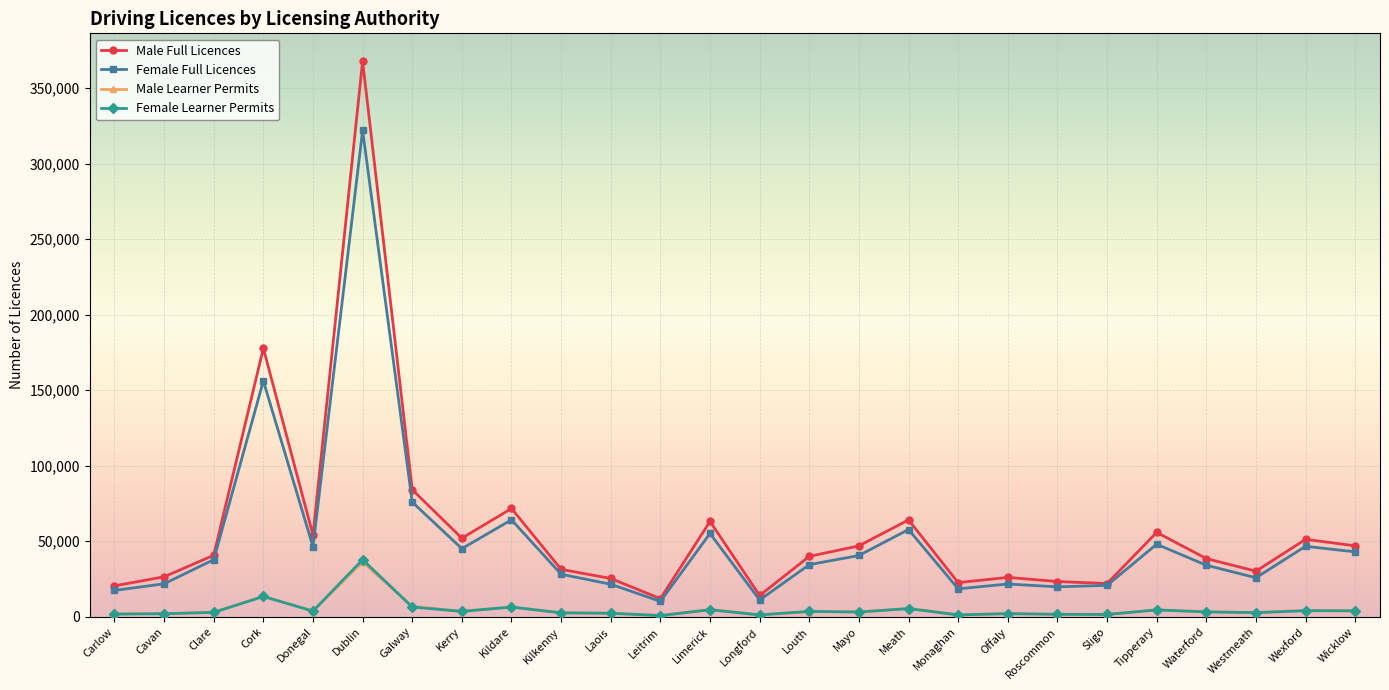

Does the chart have visible grid lines?

Yes